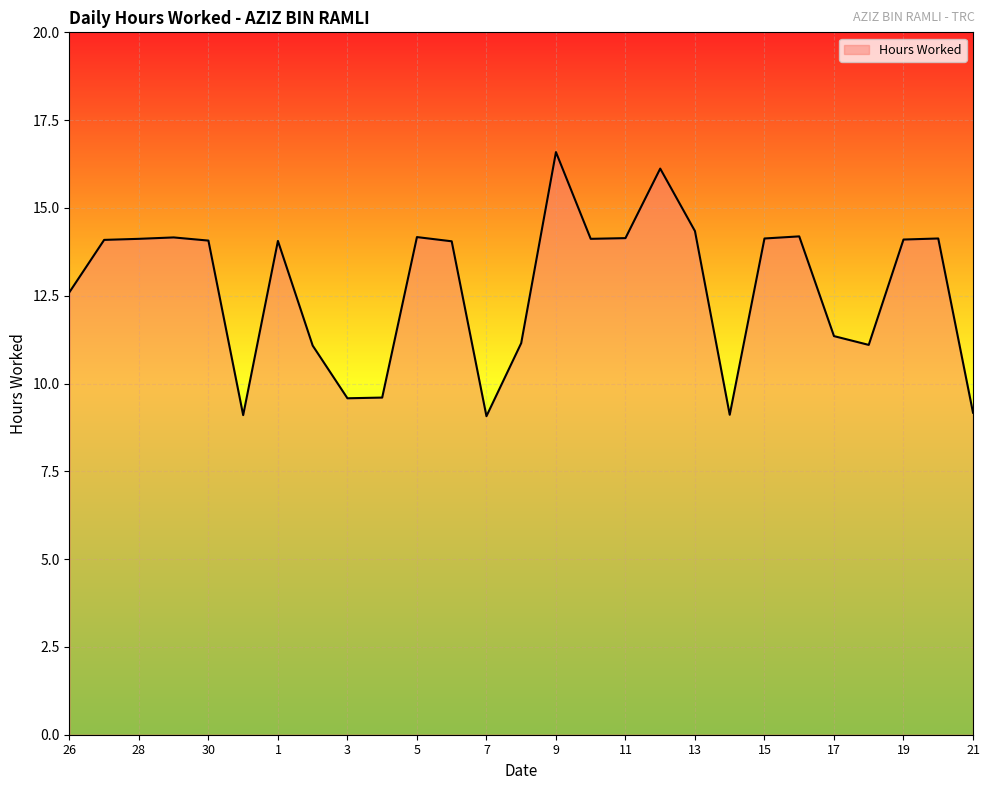

Does the chart have visible grid lines?

Yes